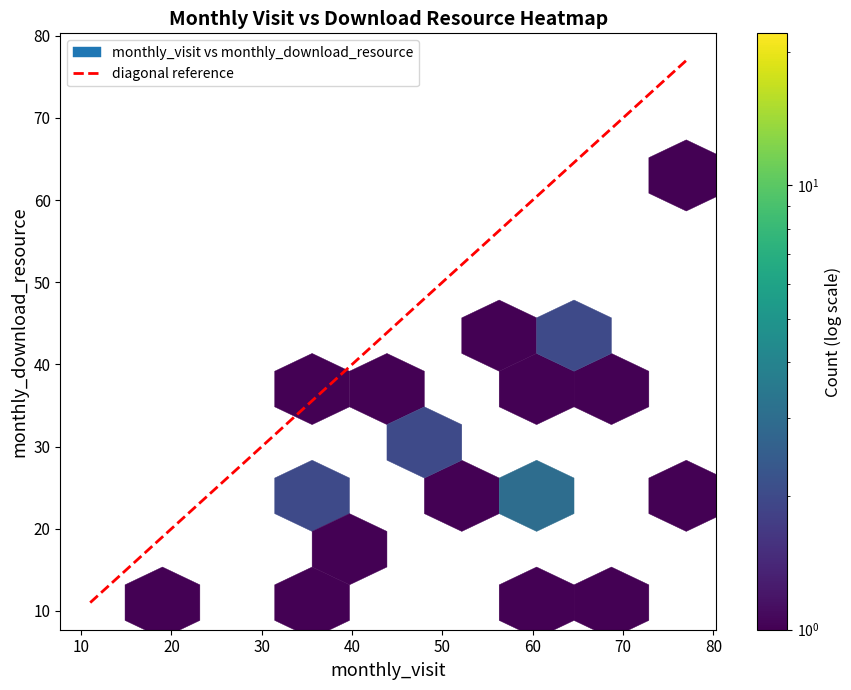

Reading left to right, what are all the values shown in this chart?

11	77